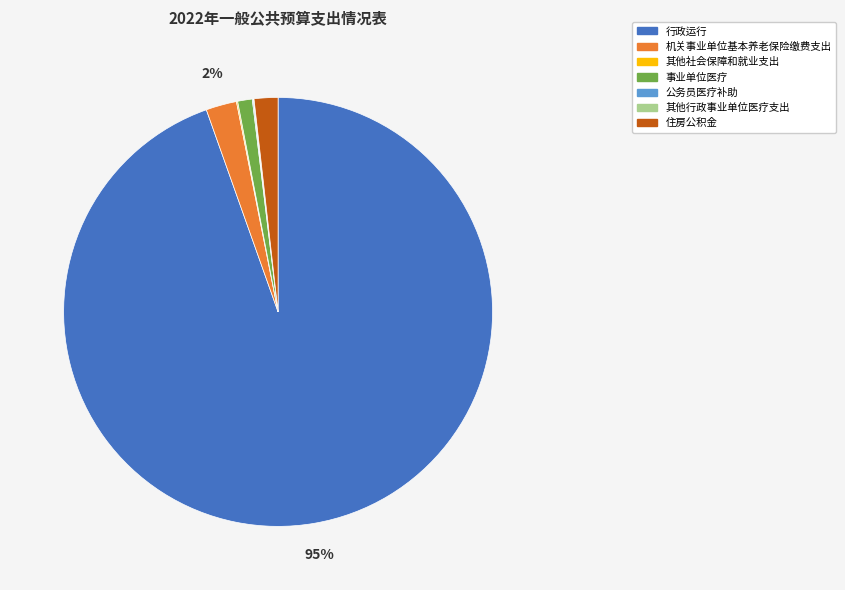

To the nearest percent, what is the difference between the largest and smallest slice percentages?

95%